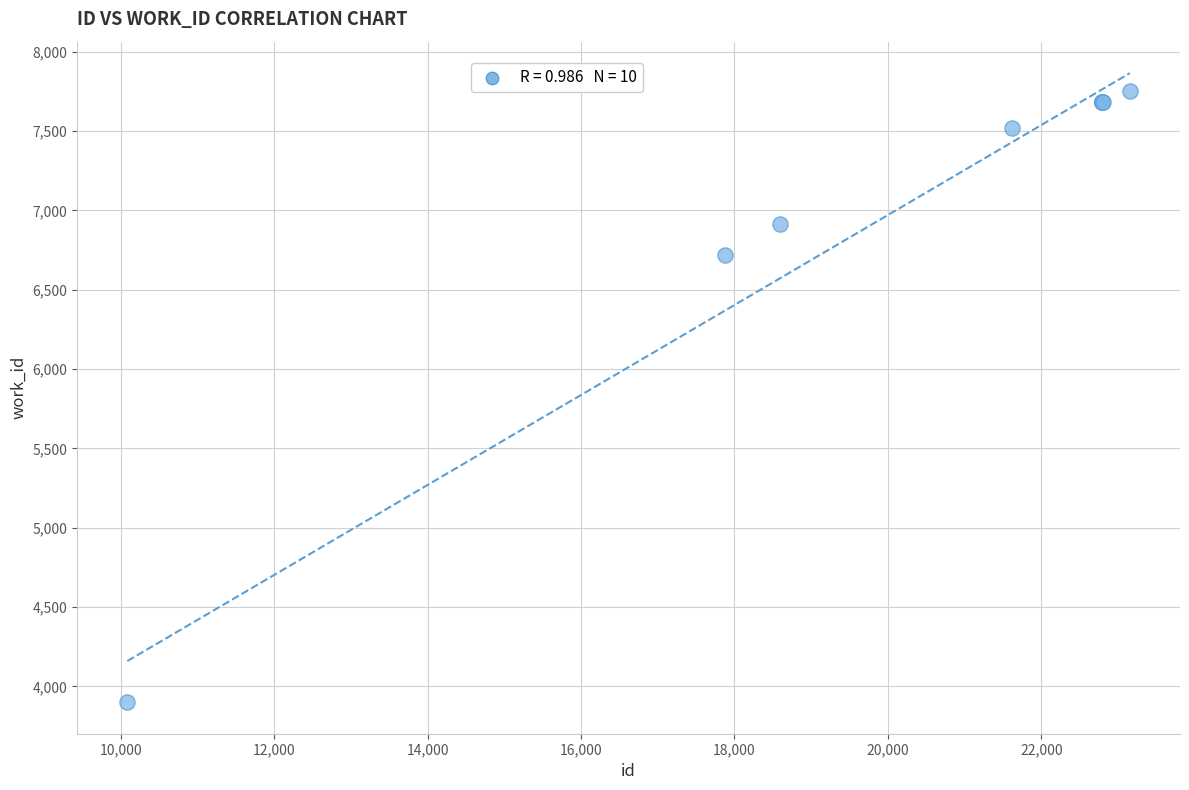

What Y value in the scatter plot is closest to 5826?

6718